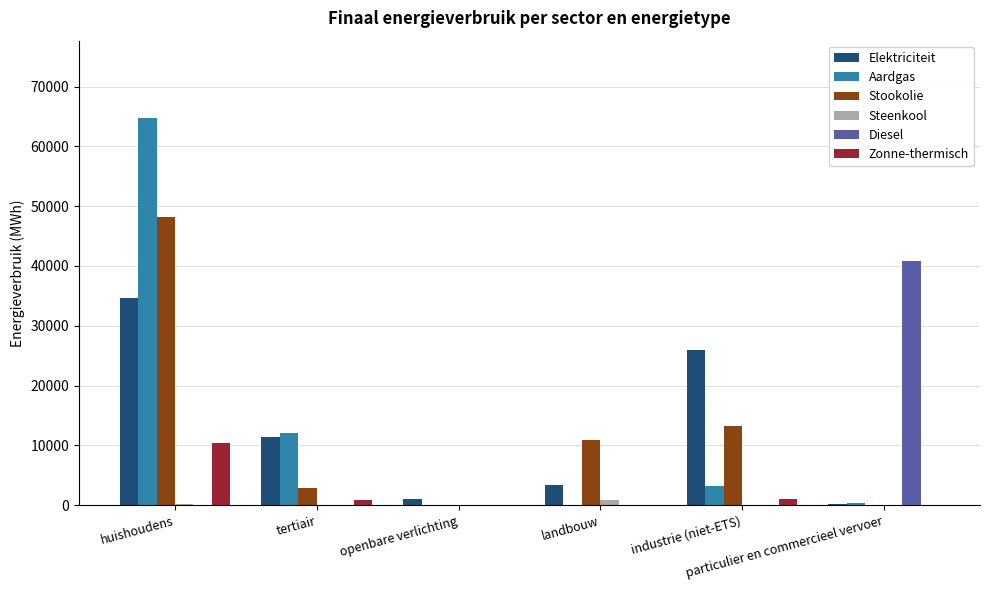

What is the highest value of the Elektriciteit series?

34676.8